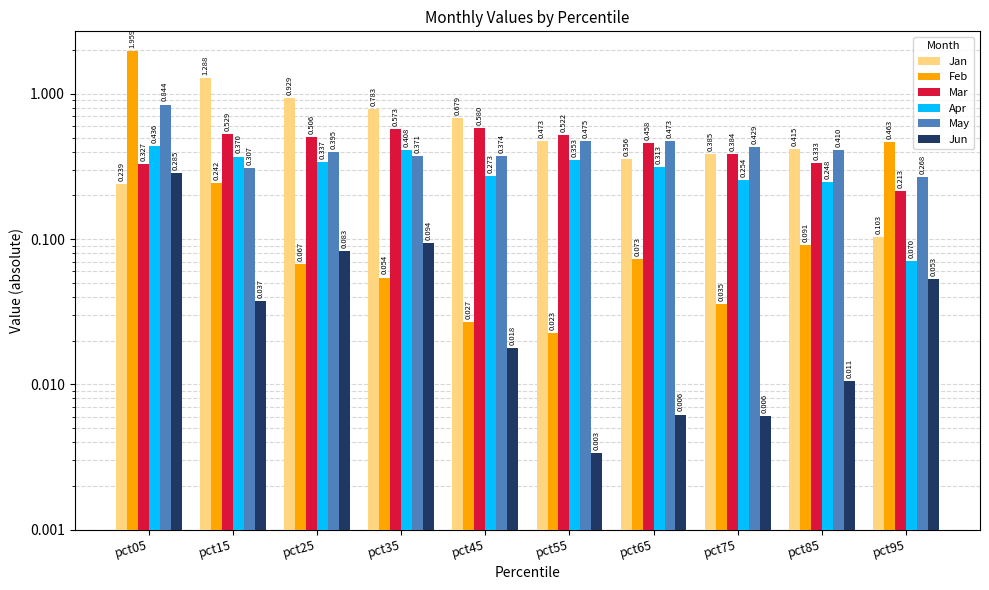

Reading right to left, list all the values displayed in this chart.

Jan: 0.1	0.4	0.4	0.4	0.5	0.7	0.8	0.9	1.3	0.2
Feb: 0.5	0.1	0.0	0.1	0.0	0.0	0.1	0.1	0.2	2.0
Mar: 0.2	0.3	0.4	0.5	0.5	0.6	0.6	0.5	0.5	0.3
Apr: 0.1	0.2	0.3	0.3	0.4	0.3	0.4	0.3	0.4	0.4
May: 0.3	0.4	0.4	0.5	0.5	0.4	0.4	0.4	0.3	0.8
Jun: 0.1	0.0	0.0	0.0	0.0	0.0	0.1	0.1	0.0	0.3